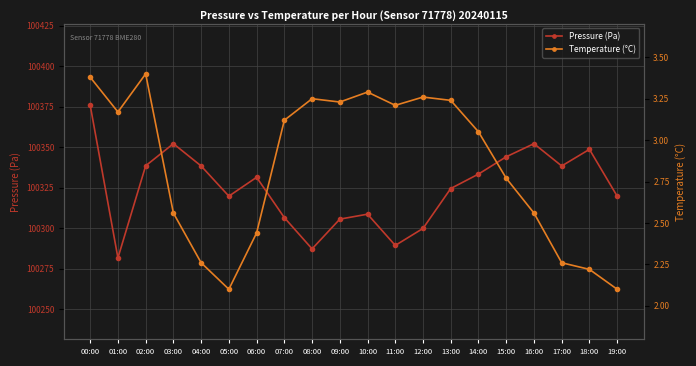

What is the highest value of the Pressure (Pa) series?

100376.0